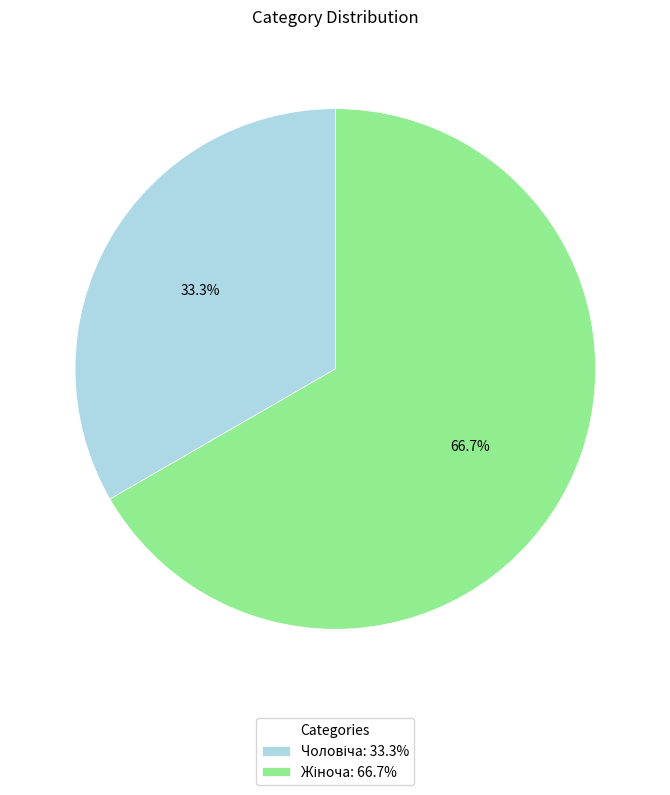

To the nearest percent, what is the average slice percentage?

50%